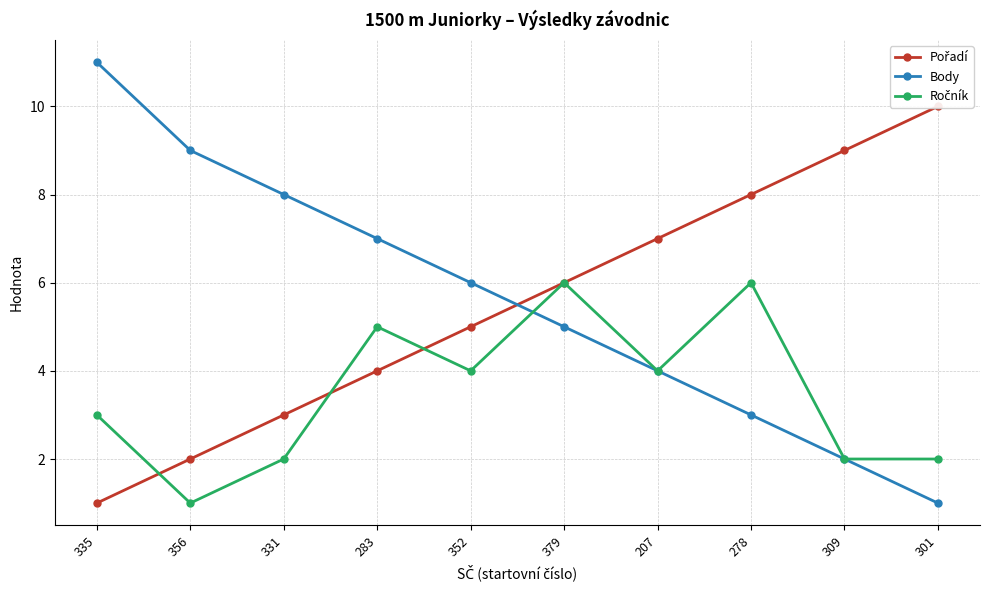

Is it true that Body equals 9 at 356?

True